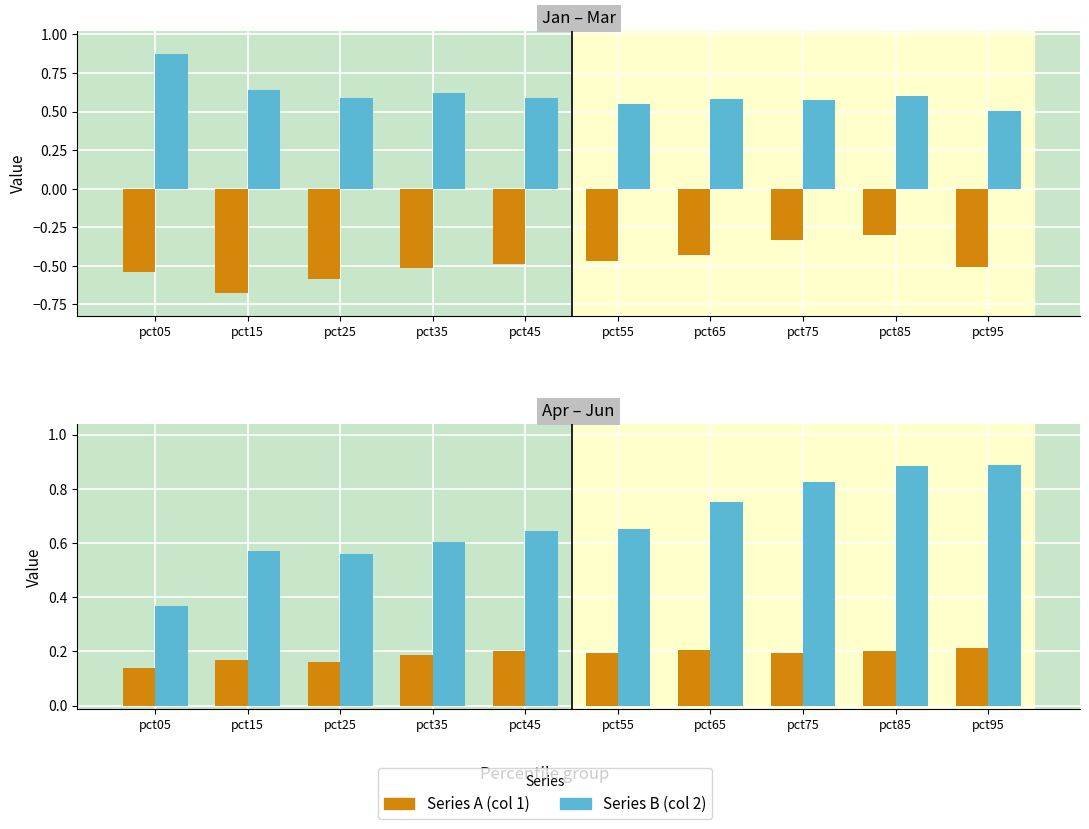

At which category is the sum across all series the highest?

pct85